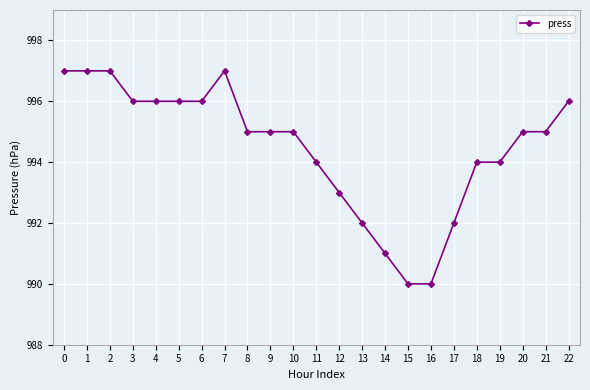

Count the number of categories in the chart.

23